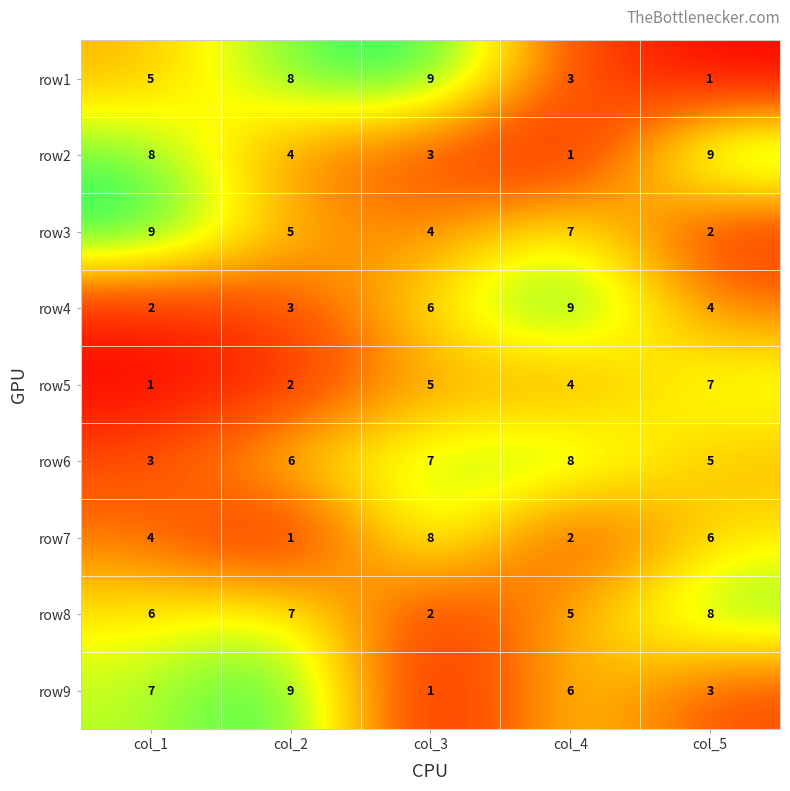

At which label is row7 closest to 4?

col_1